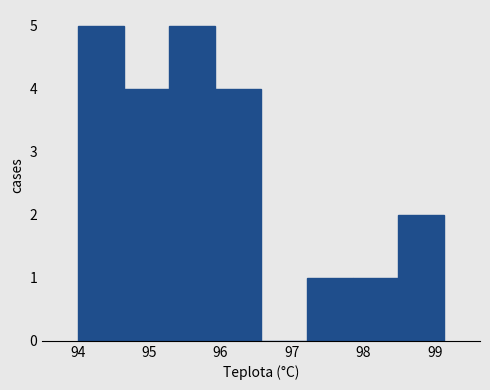

Reading left to right, list every bar in this chart as the range it spans on the x-axis followed by its height. Neither the bar edges nor the heights are printed on the chart, so give them approximately, as read against the axes.

94.0 to 94.6: 5
94.6 to 95.3: 4
95.3 to 95.9: 5
95.9 to 96.6: 4
96.6 to 97.2: 0
97.2 to 97.9: 1
97.9 to 98.5: 1
98.5 to 99.1: 2